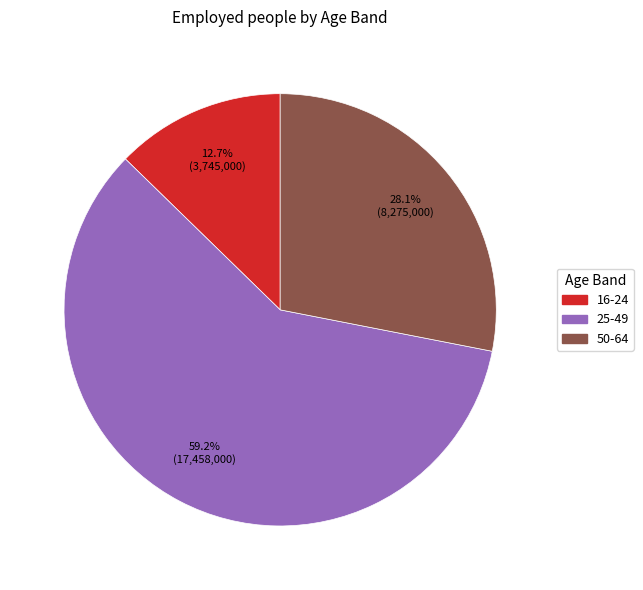

Count the number of slices in the pie.

3